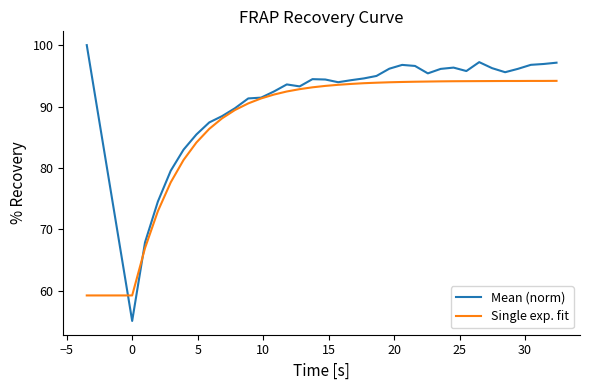

Which series has the widest spread of values?

Mean (norm)